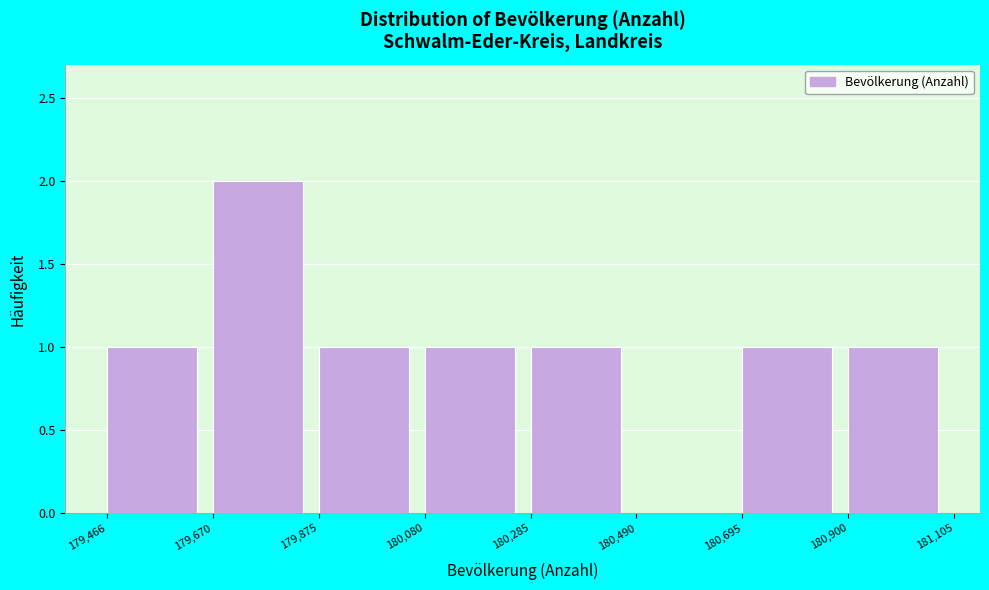

Reading left to right, list every bar in this chart as the range it spans on the x-axis followed by its height. The values are not printed on the chart, so give them approximately, as read against the axis.

179,466 to 179,670: 1
179,670 to 179,875: 2
179,875 to 180,080: 1
180,080 to 180,285: 1
180,285 to 180,490: 1
180,490 to 180,695: 0
180,695 to 180,900: 1
180,900 to 181,105: 1